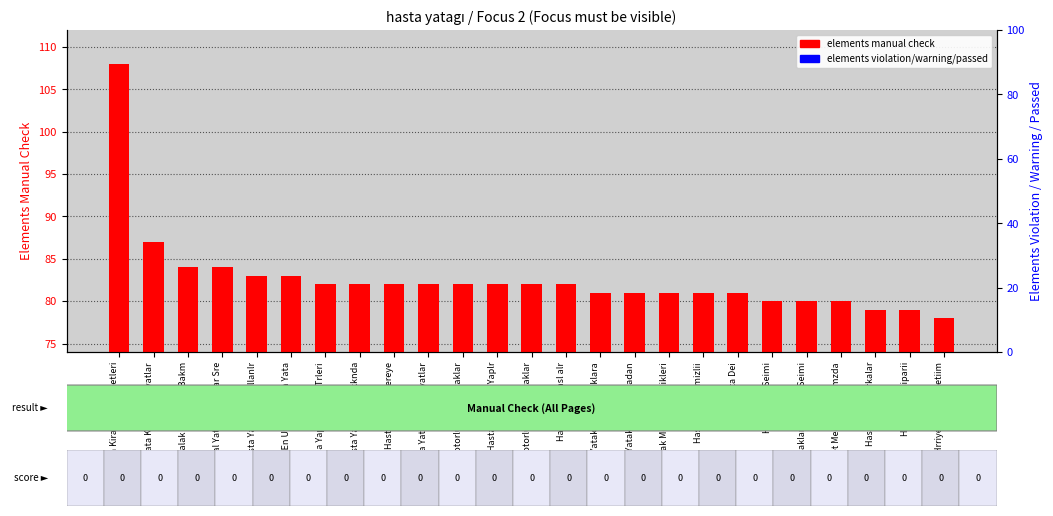

Is it true that elements violation equals 0 at Hasta Yata Seimi?

True